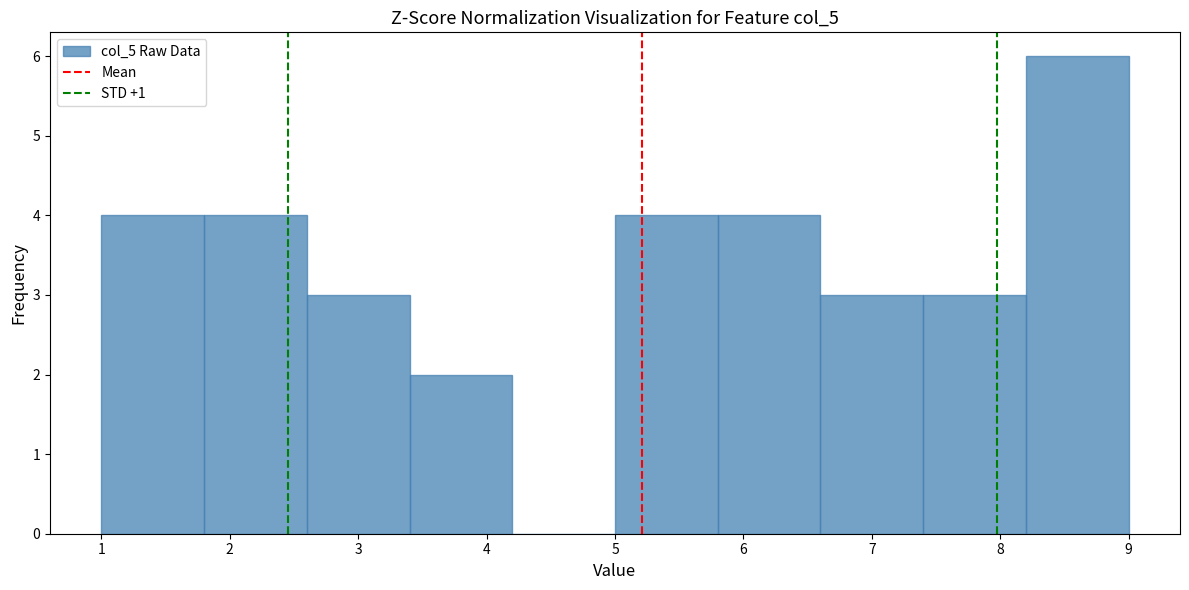

Reading left to right, list every bar in this chart as the range it spans on the x-axis followed by its height. The values are not printed on the chart, so give them approximately, as read against the axis.

1.0 to 1.8: 4
1.8 to 2.6: 4
2.6 to 3.4: 3
3.4 to 4.2: 2
4.2 to 5.0: 0
5.0 to 5.8: 4
5.8 to 6.6: 4
6.6 to 7.4: 3
7.4 to 8.2: 3
8.2 to 9.0: 6